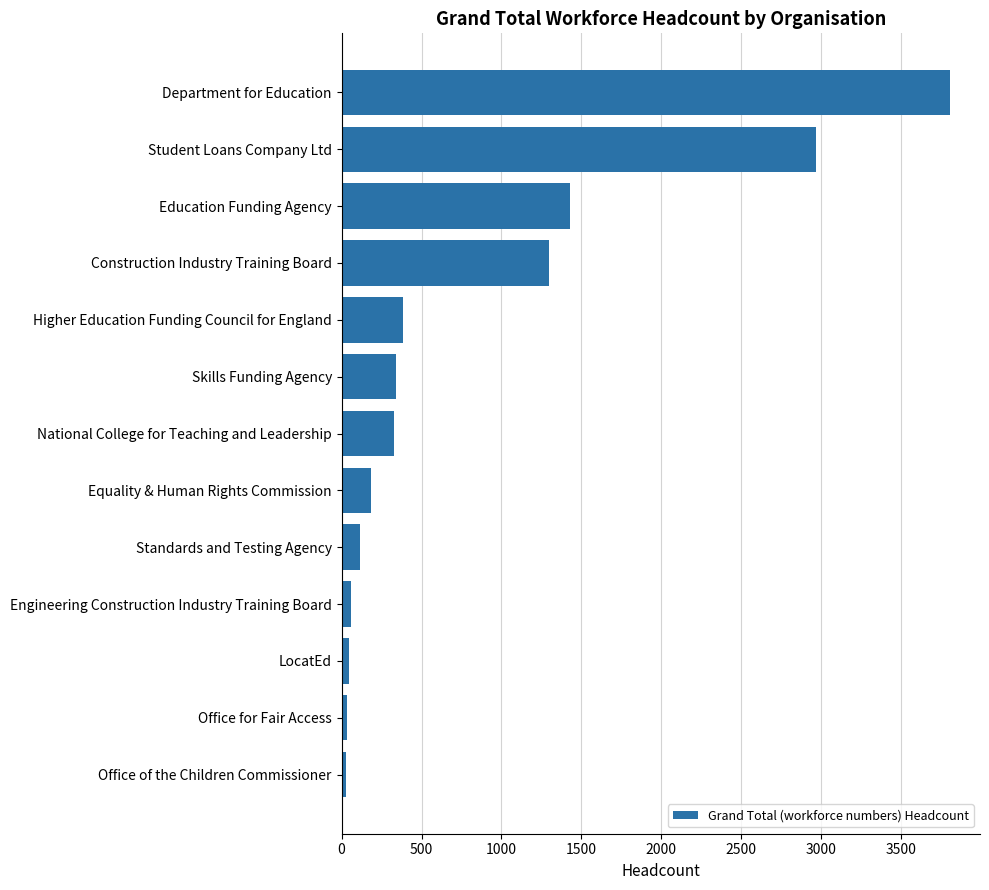

What is the maximum value shown in the chart?

3804